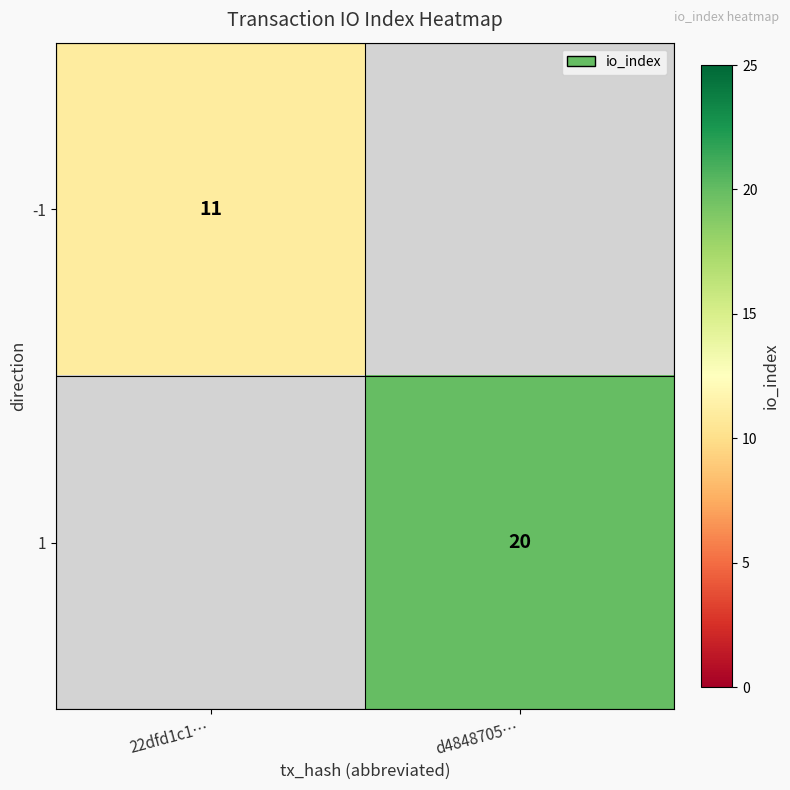

The value of -1 at 22dfd1c1… is 2. True or false?

False